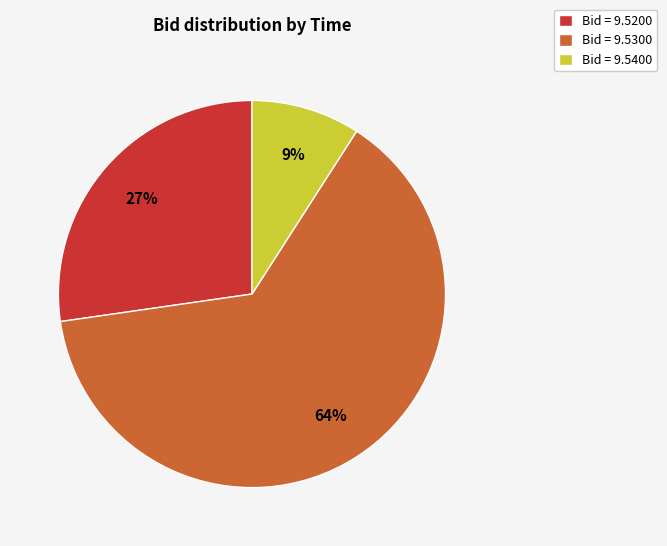

To the nearest percent, what is the difference between the largest and smallest slice percentages?

55%